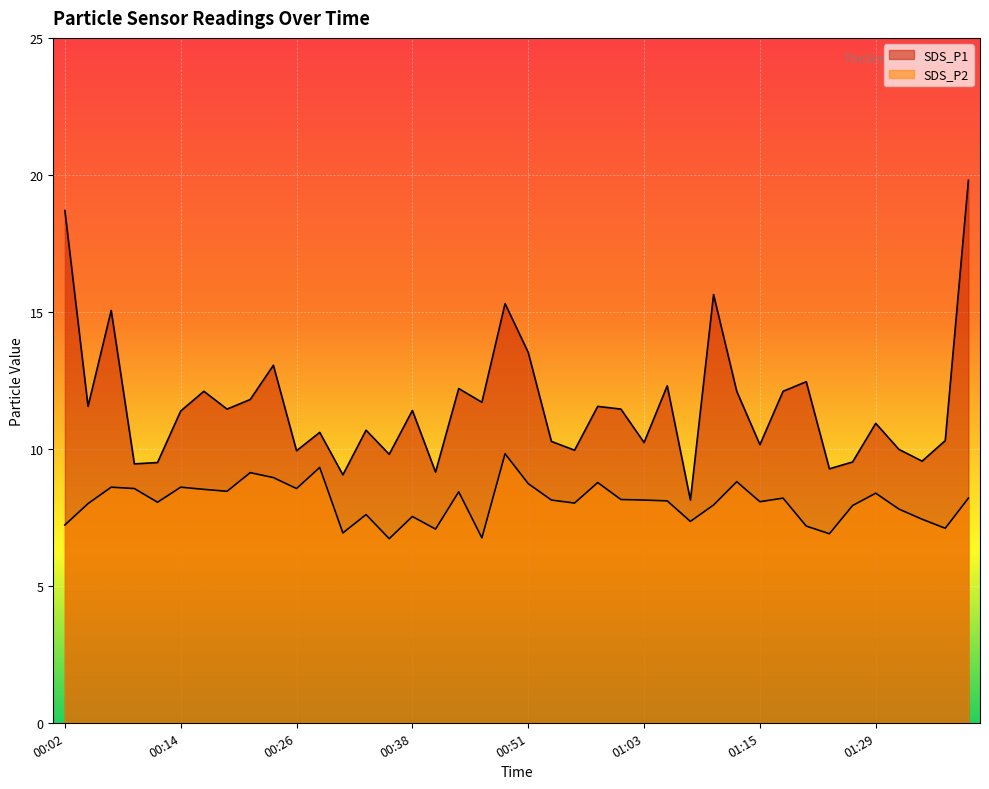

Does the chart display data point markers on the line(s)?

No